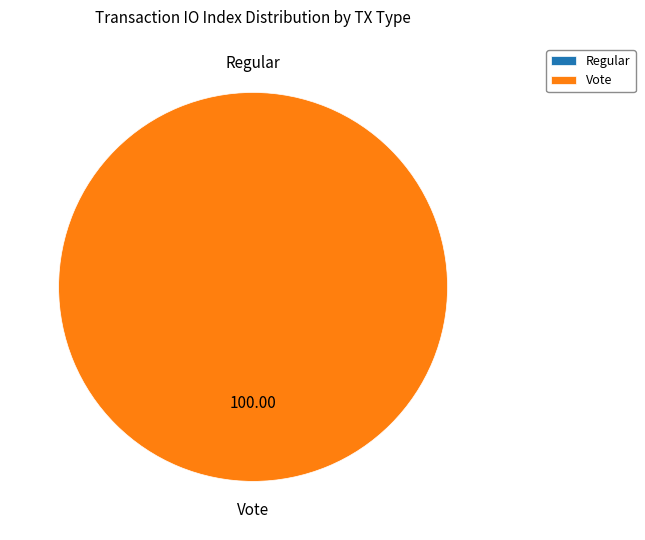

What is the smallest slice in the pie chart?

Regular